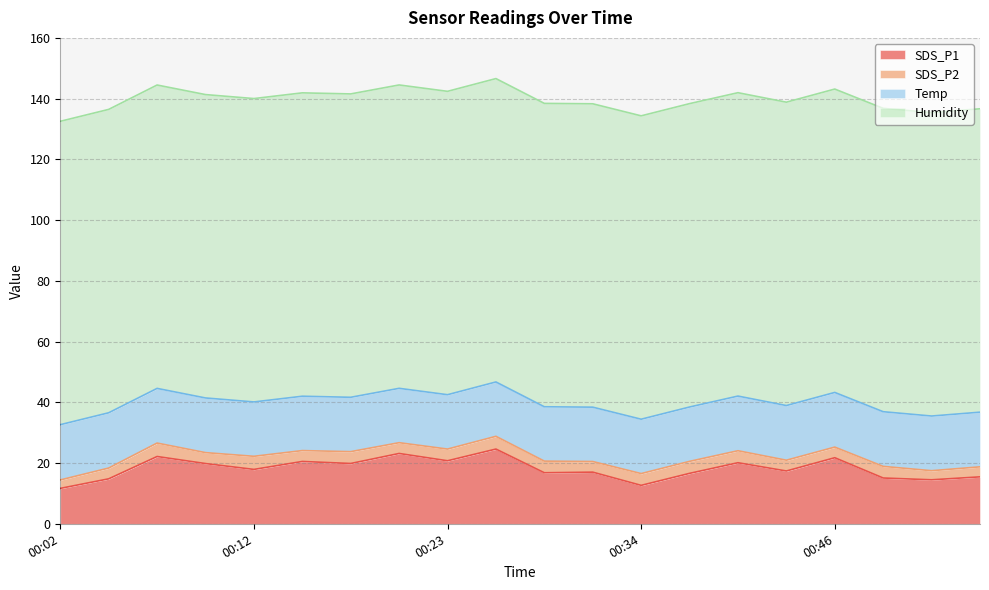

How many data points in Temp are less than 18?

10